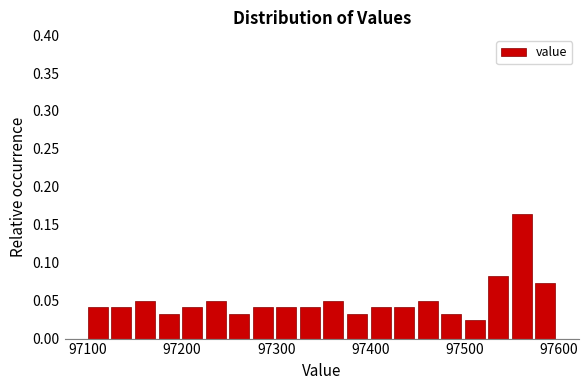

Around what value on the x-axis is the tallest bar? Give the approximate position of its centre, as read against the axis.

97560